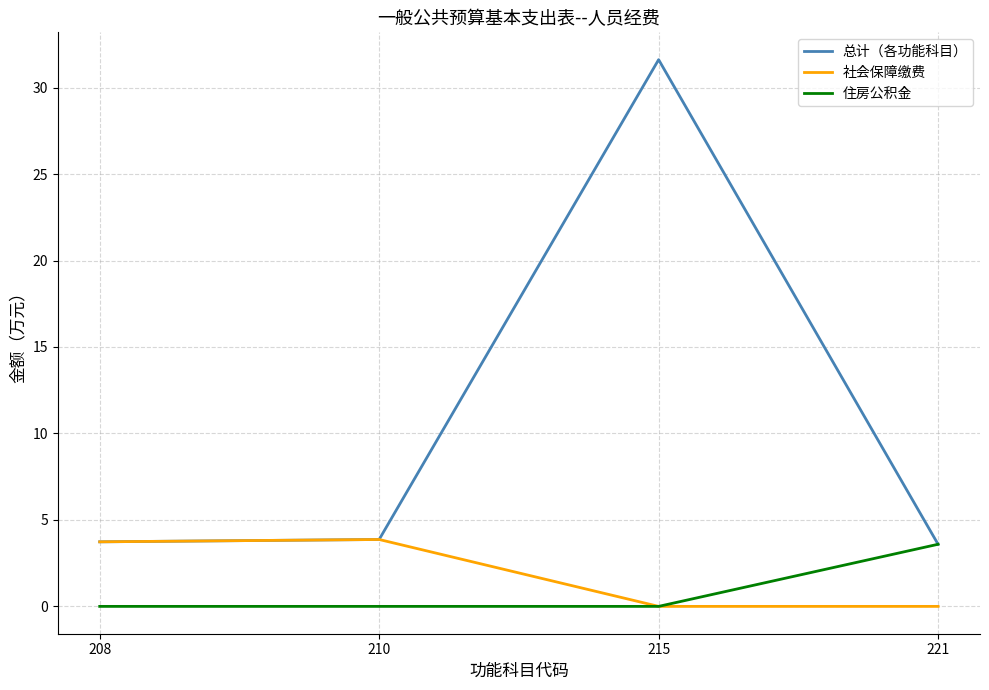

Is it true that 总计（各功能科目） equals 6.1 at 208?

False